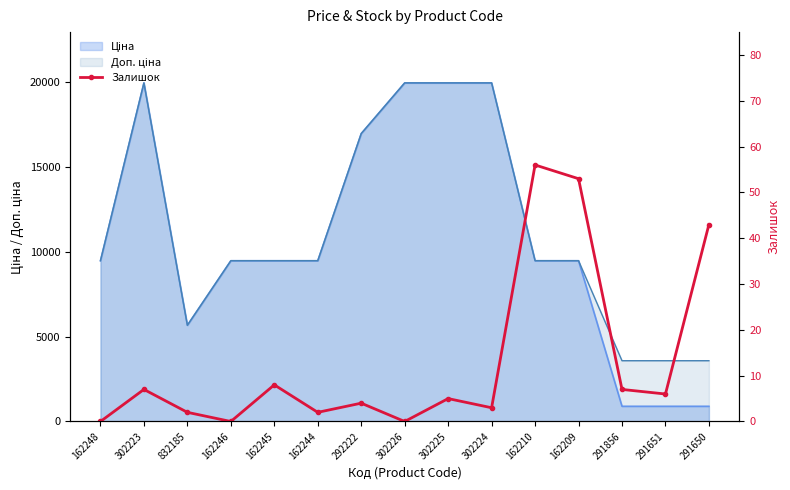

What position from the left is 302223?

2